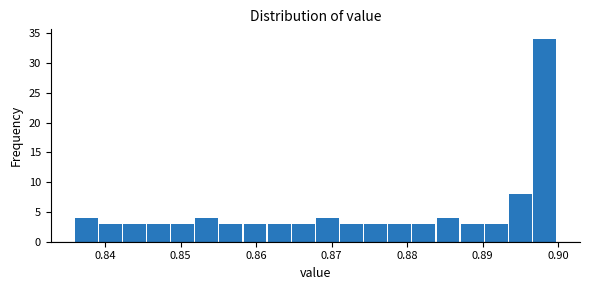

Read against the x-axis, roughly where is the centre of the tallest bar?

0.898